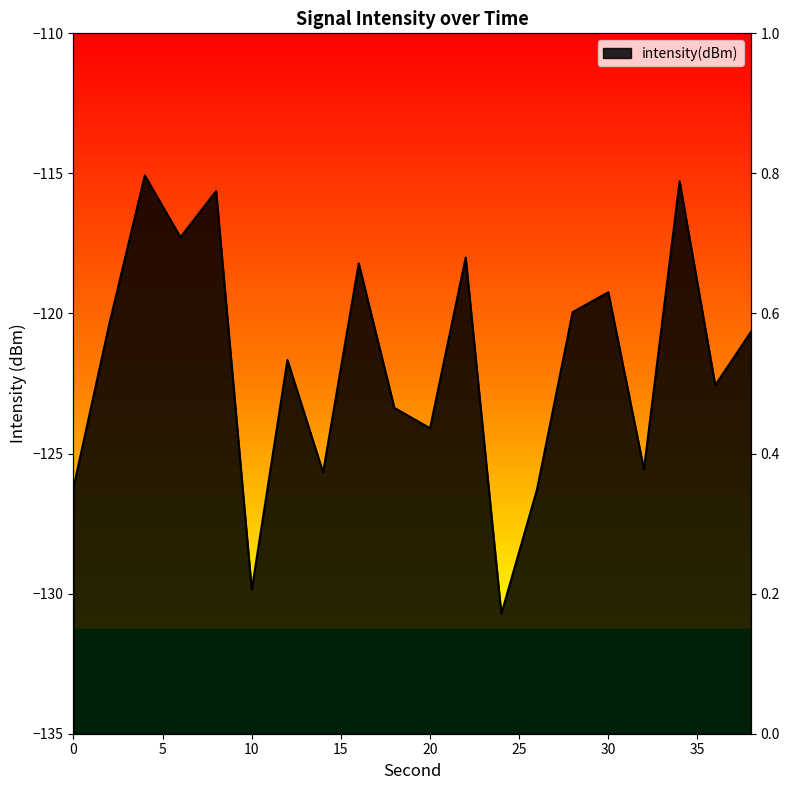

What is the sum of all values?

-2435.7